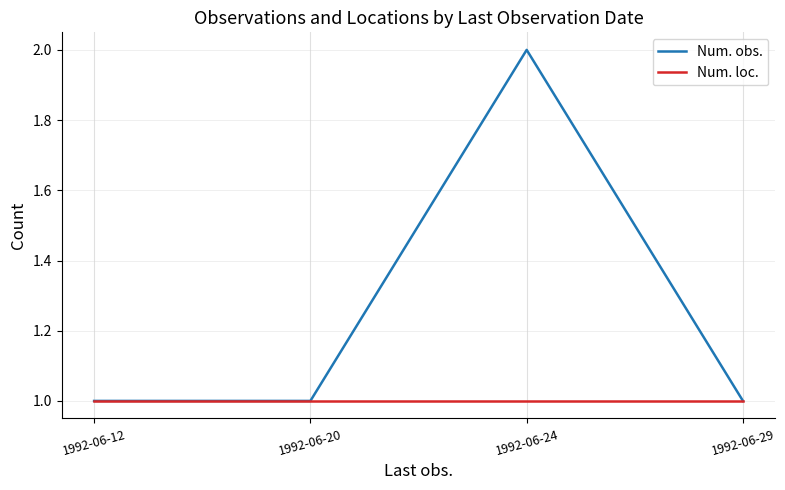

Reading left to right, extract all data points from this chart.

Num. obs.: 1992-06-12=1	1992-06-20=1	1992-06-24=2	1992-06-29=1
Num. loc.: 1992-06-12=1	1992-06-20=1	1992-06-24=1	1992-06-29=1